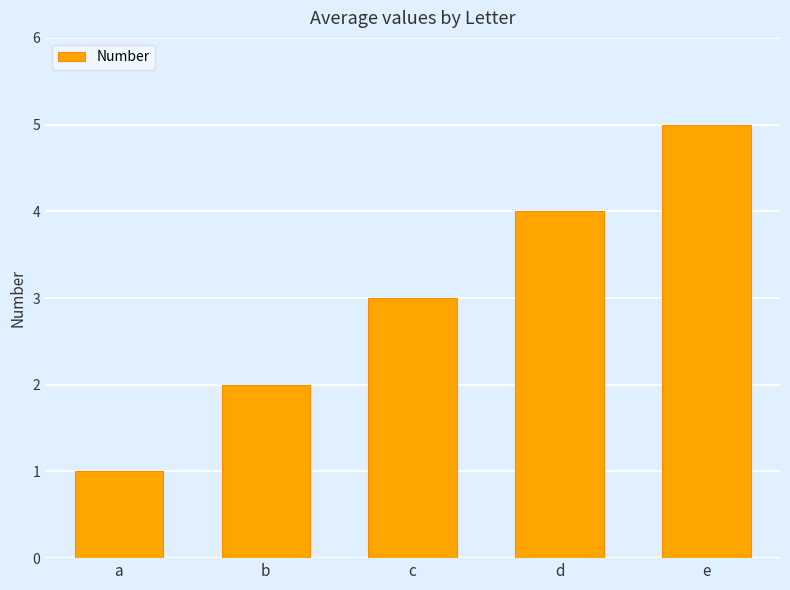

True or false: the data shows 1 at b.

False